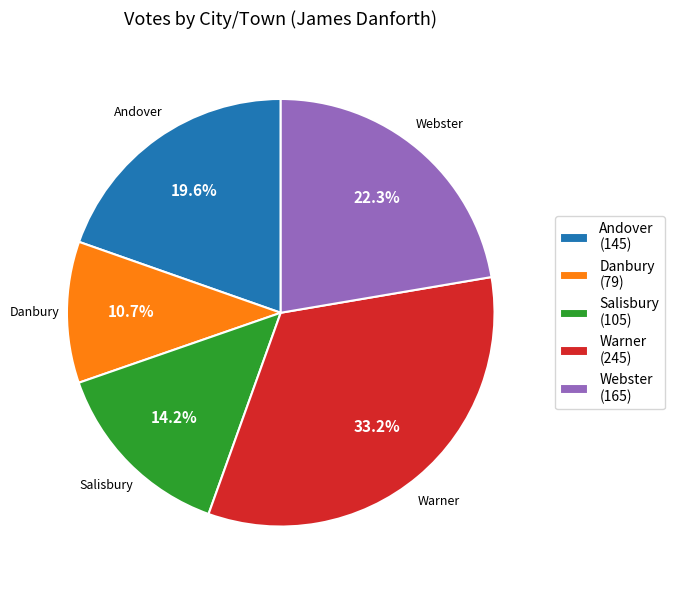

Is the sum of Warner and Danbury greater than half?

No